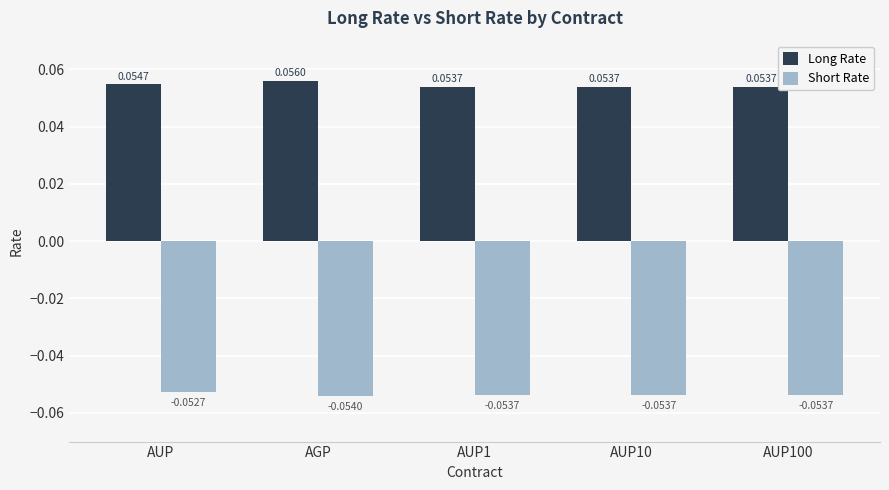

At which label is Short Rate closest to 0?

AUP